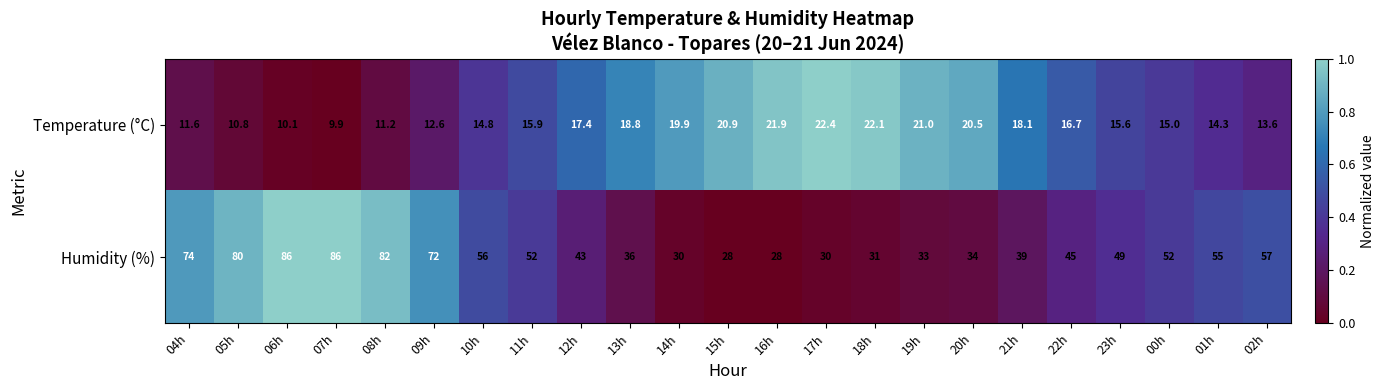

How many categories are shown in the chart?

23